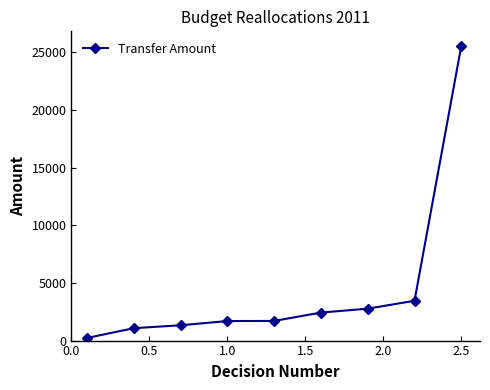

What is the difference between the second highest and second lowest values?

2378.1